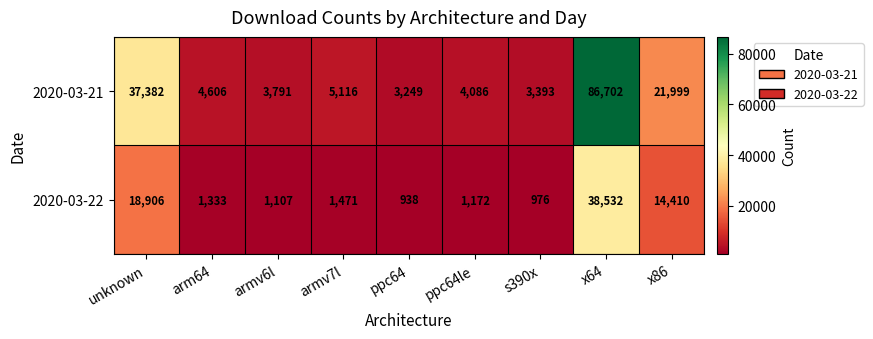

What is the average value of the 2020-03-21 series?

18925